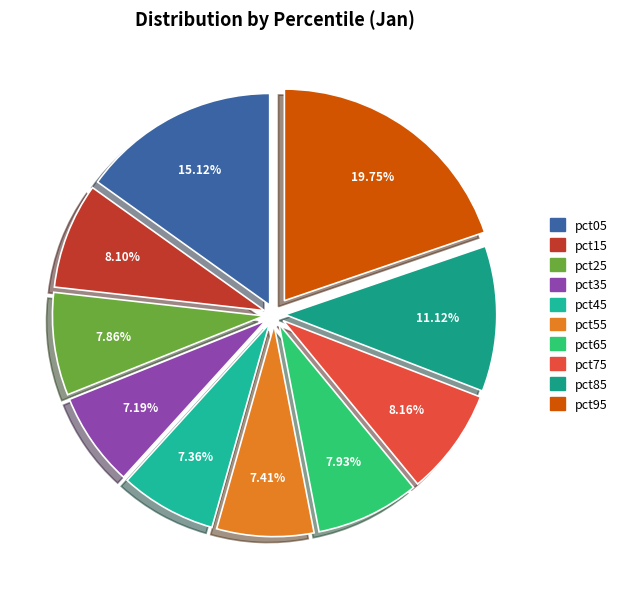

To the nearest percent, what is the average slice percentage?

10%